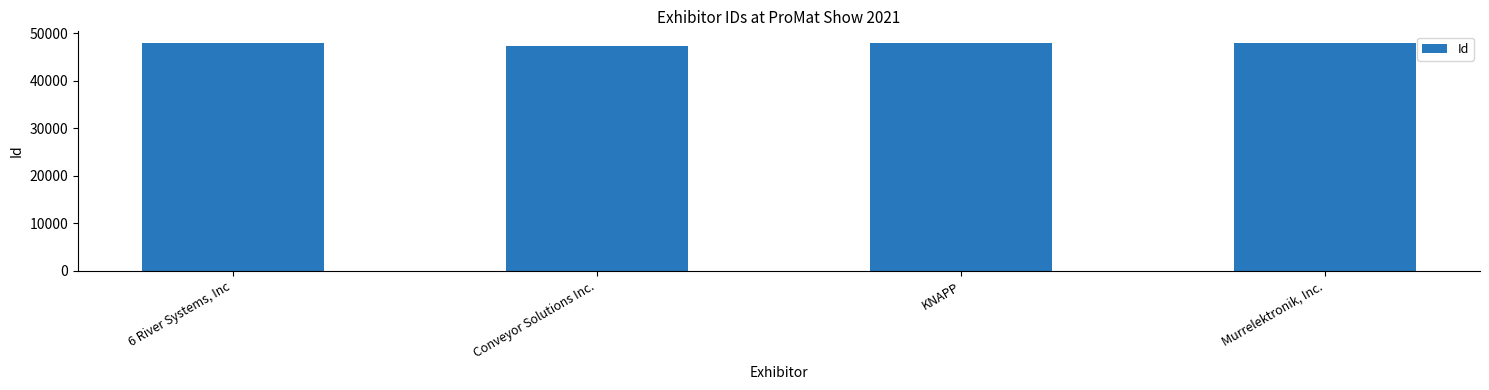

True or false: the data shows 79121 at Murrelektronik, Inc..

False